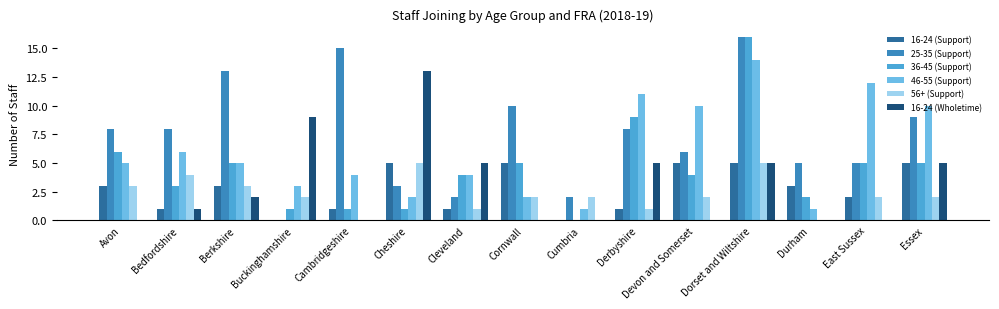

The value of 46-55 (Support) at Essex is 10. True or false?

True